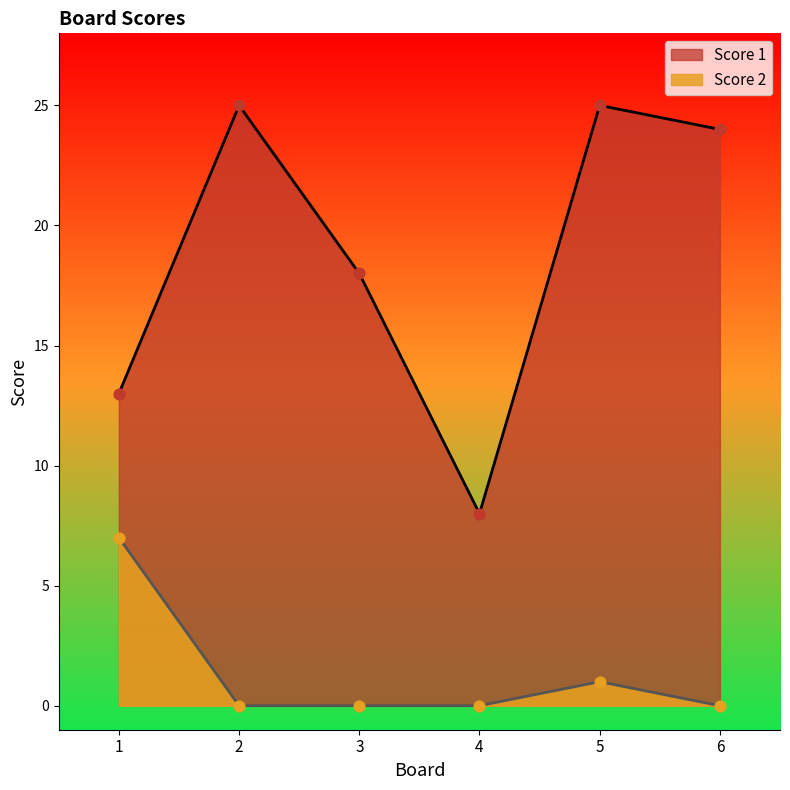

Which series has the largest total across all categories?

Score 1